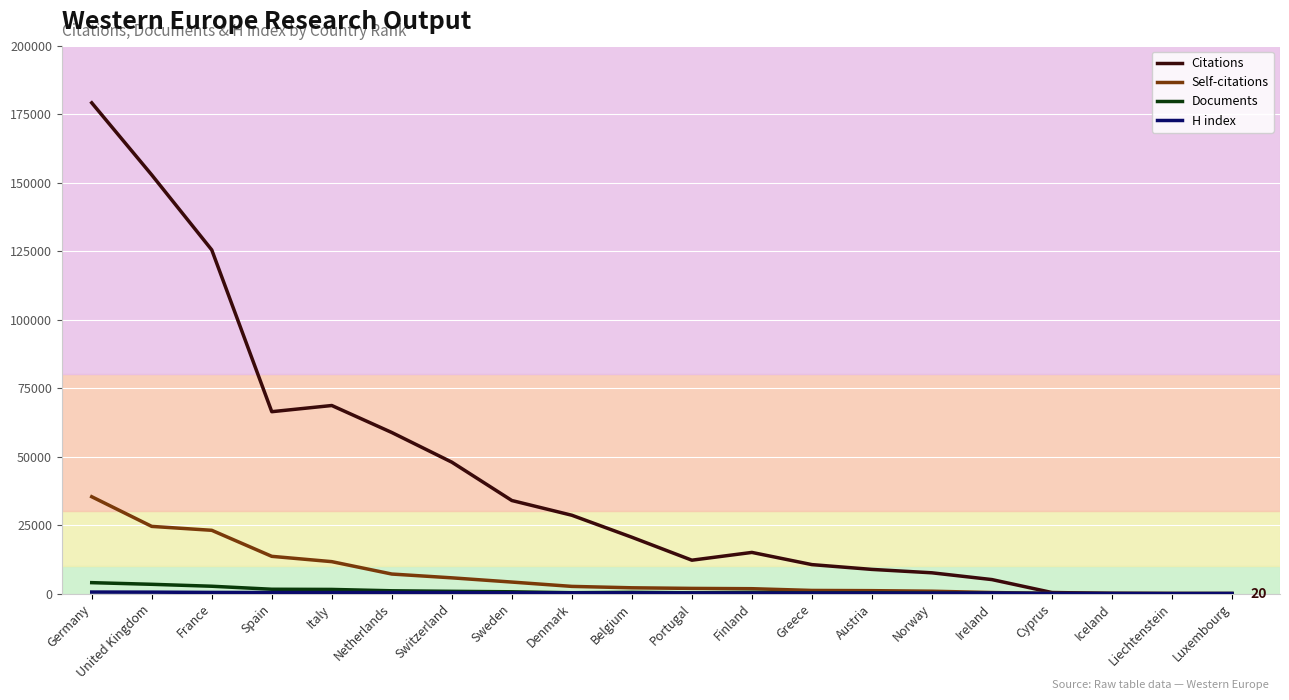

At which label is Citations closest to 89580?

Italy